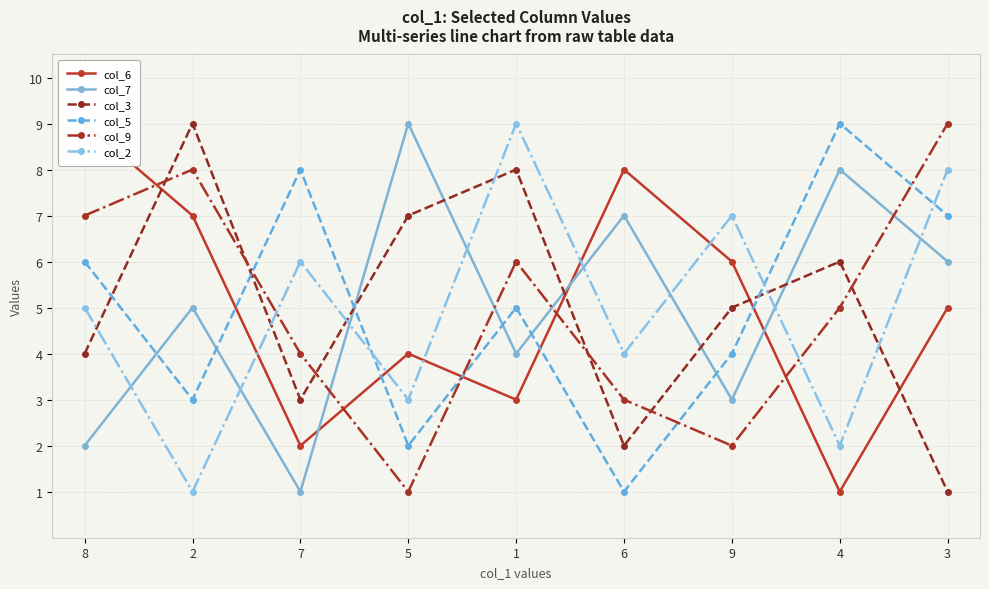

Reading right to left, list all the values displayed in this chart.

col_6: 3=5	4=1	9=6	6=8	1=3	5=4	7=2	2=7	8=9
col_7: 3=6	4=8	9=3	6=7	1=4	5=9	7=1	2=5	8=2
col_3: 3=1	4=6	9=5	6=2	1=8	5=7	7=3	2=9	8=4
col_5: 3=7	4=9	9=4	6=1	1=5	5=2	7=8	2=3	8=6
col_9: 3=9	4=5	9=2	6=3	1=6	5=1	7=4	2=8	8=7
col_2: 3=8	4=2	9=7	6=4	1=9	5=3	7=6	2=1	8=5